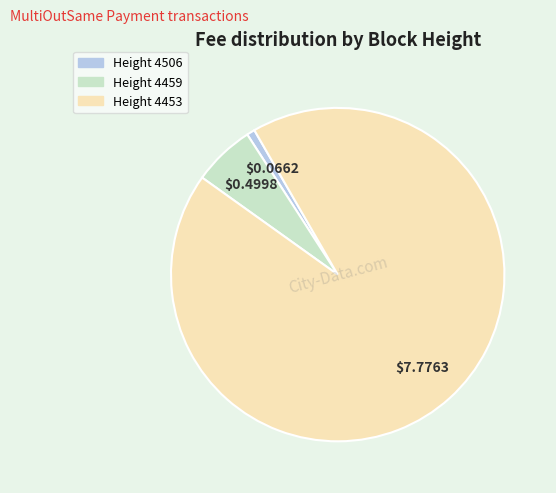

Is there a majority slice in this chart?

Yes